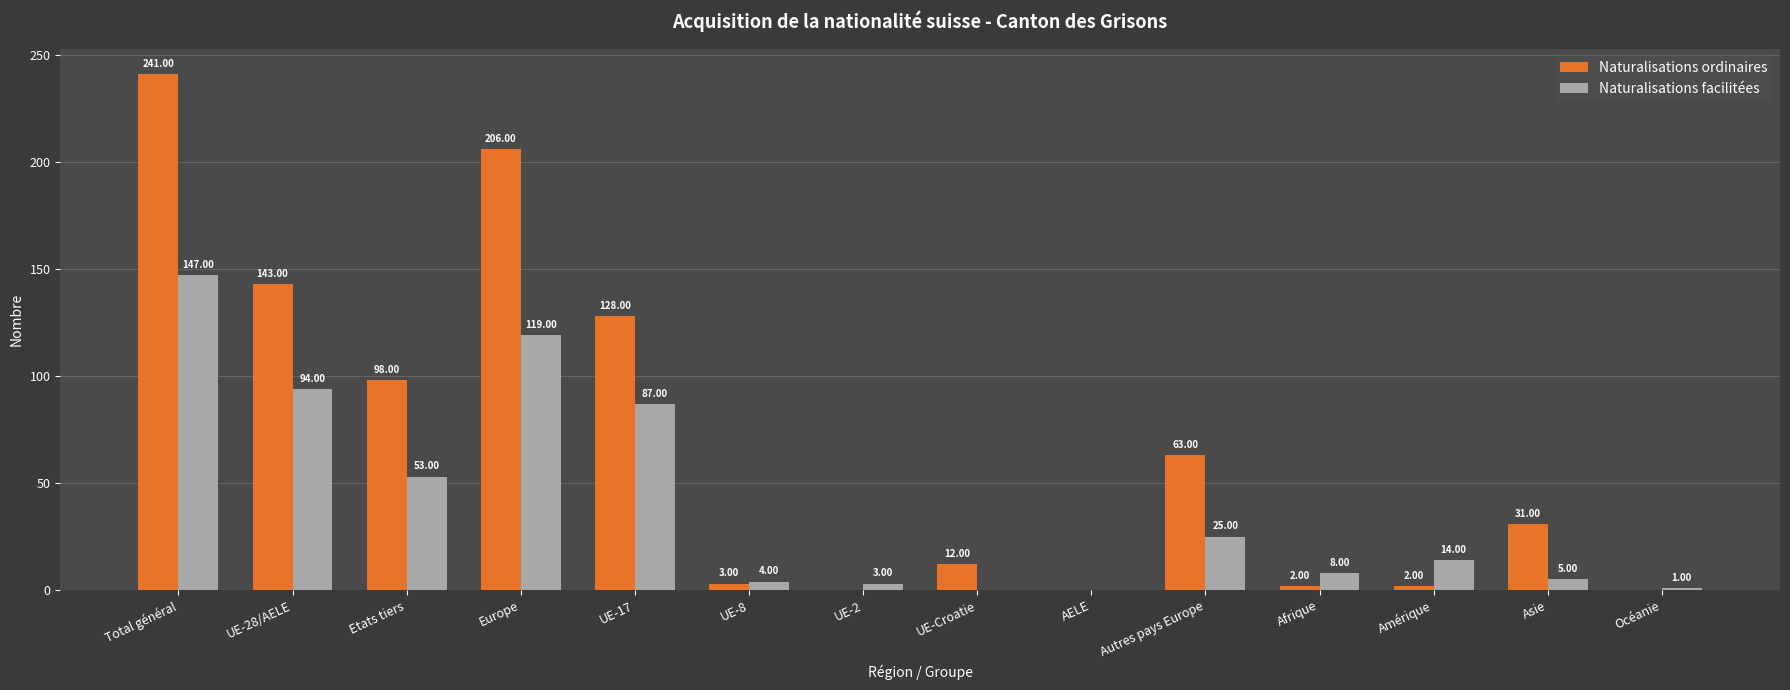

Are the bars horizontal?

No